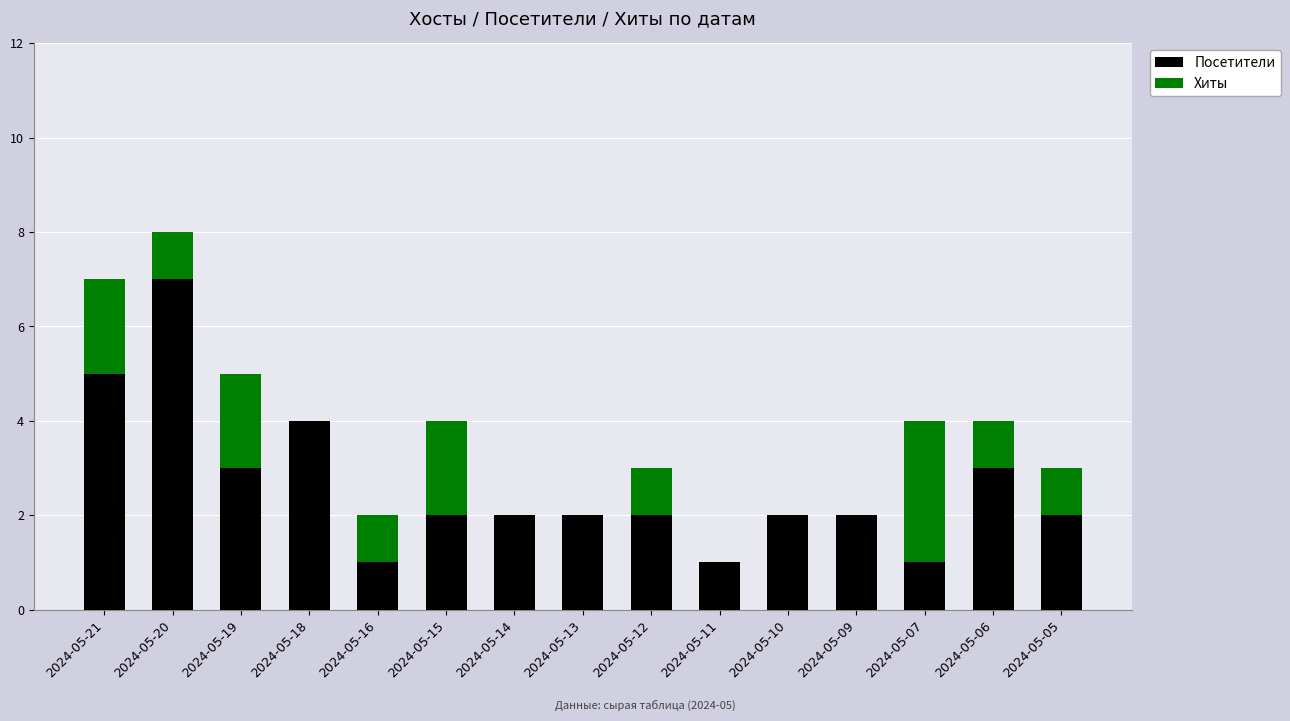

How many series are shown in this chart?

2